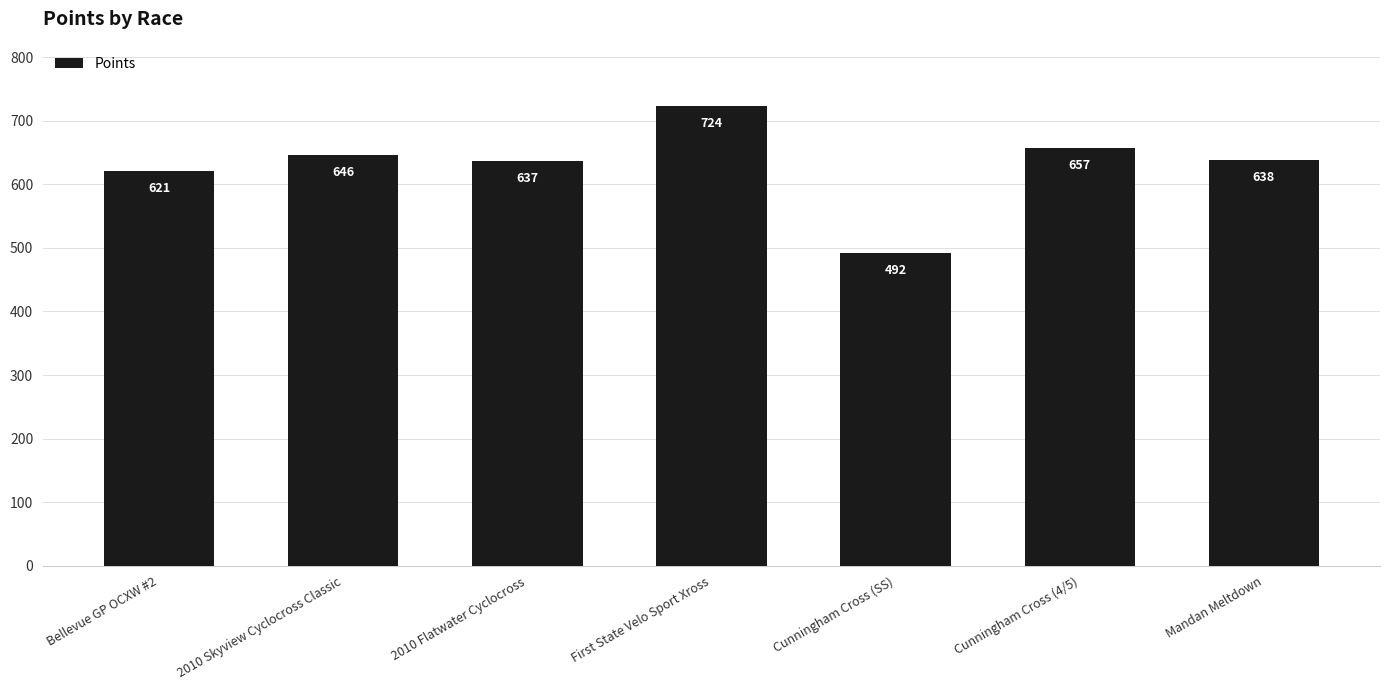

What is the label of the 3rd bar from the right?

Cunningham Cross (SS)